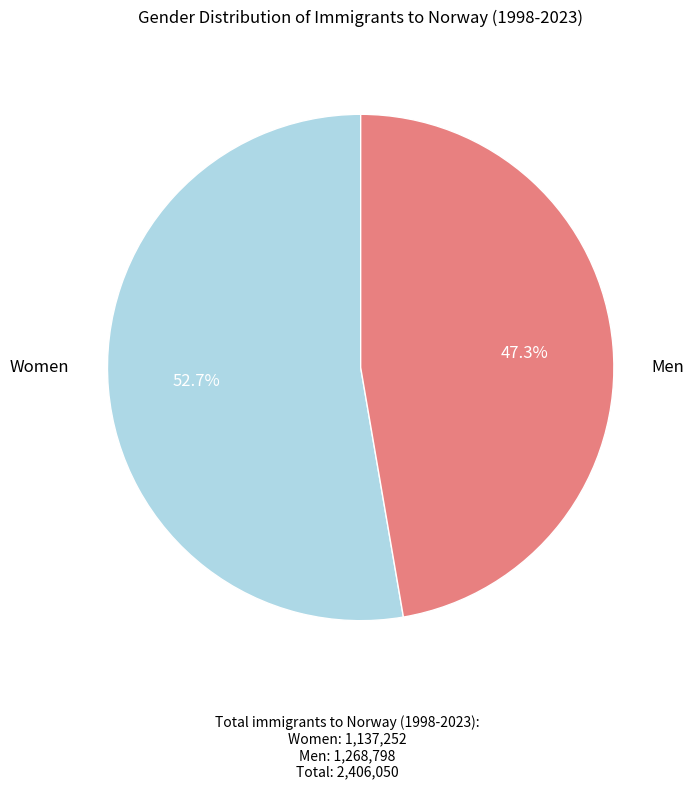

Is there a majority slice in this chart?

Yes